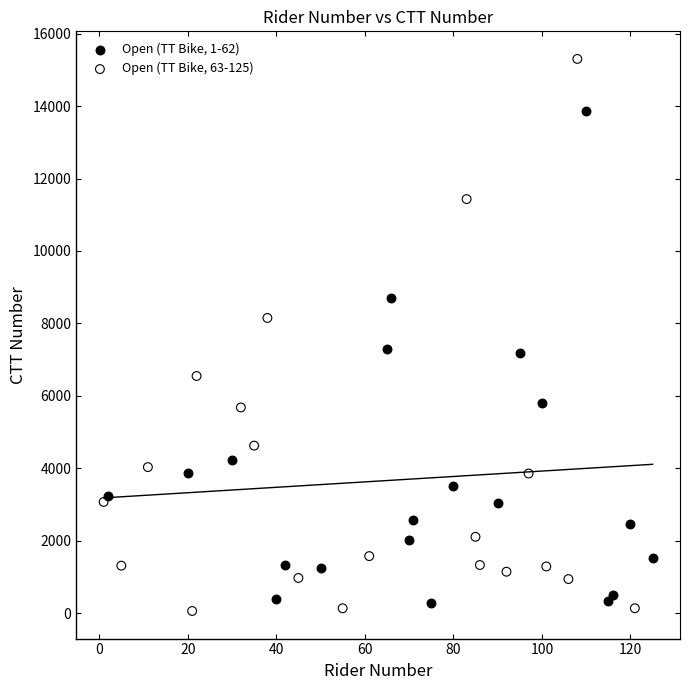

Which series has the widest spread of Y values?

Open (TT Bike, 63-125)